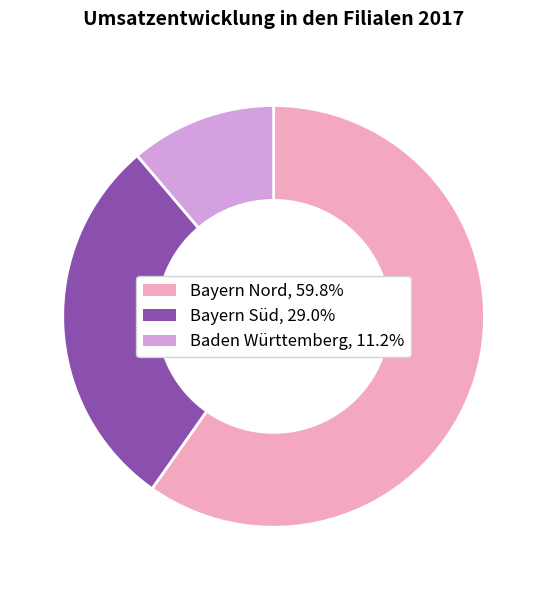

What is the smallest slice in the pie chart?

Baden Württemberg